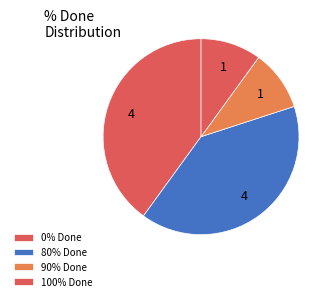

Count the number of slices in the pie.

4